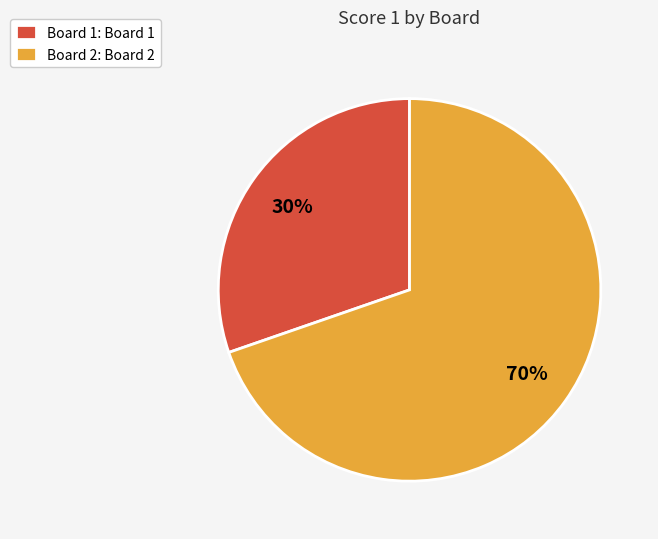

Do Board 2 and Board 1 together represent more than half of the pie?

Yes